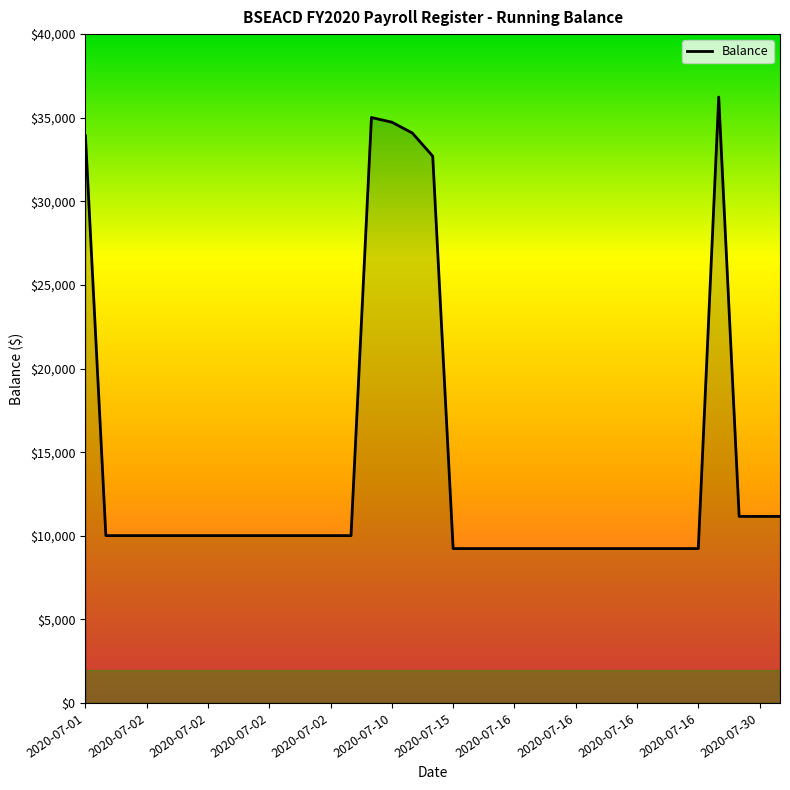

What is the smallest value displayed?

9235.9